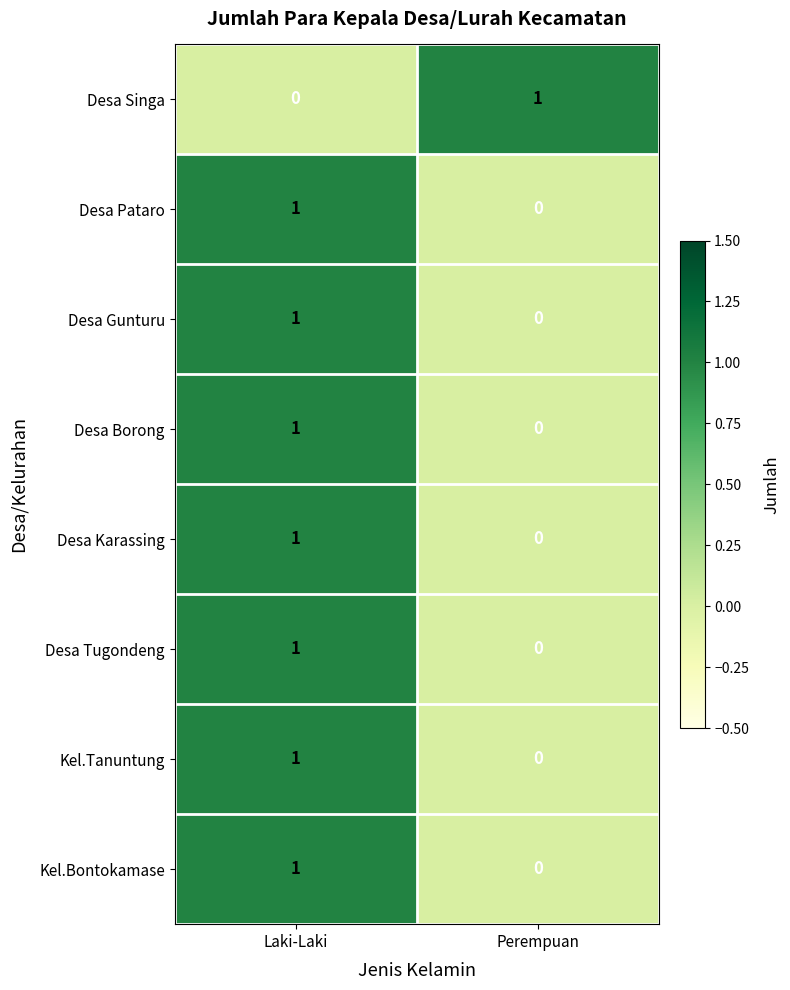

The value of Desa Singa at Perempuan is 1. True or false?

True